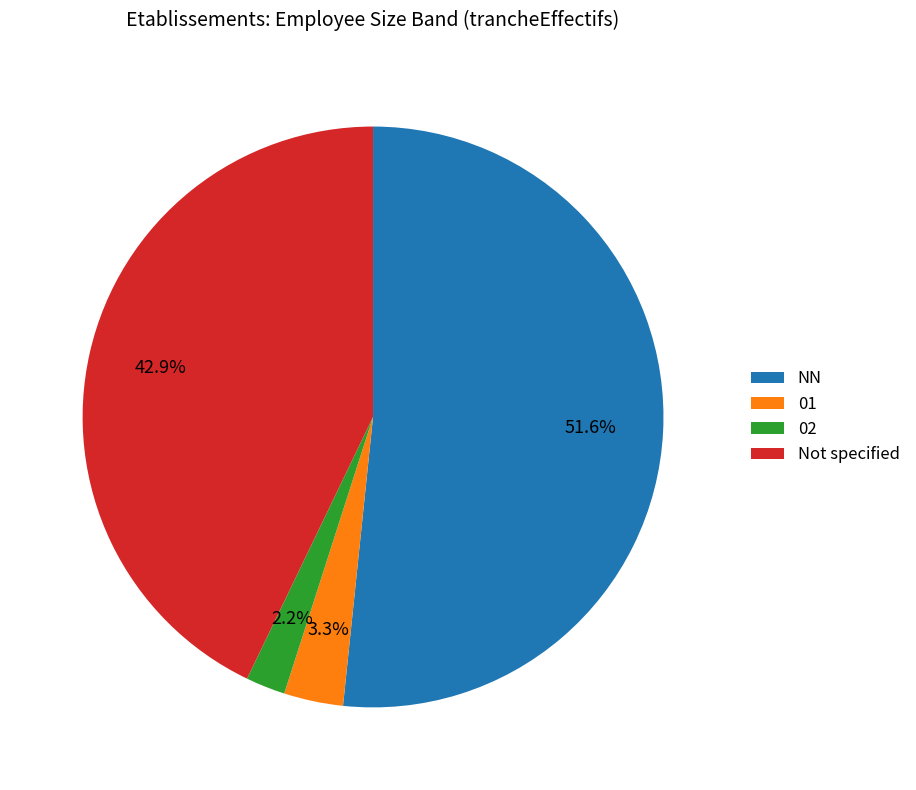

How many slices are in this pie chart?

4